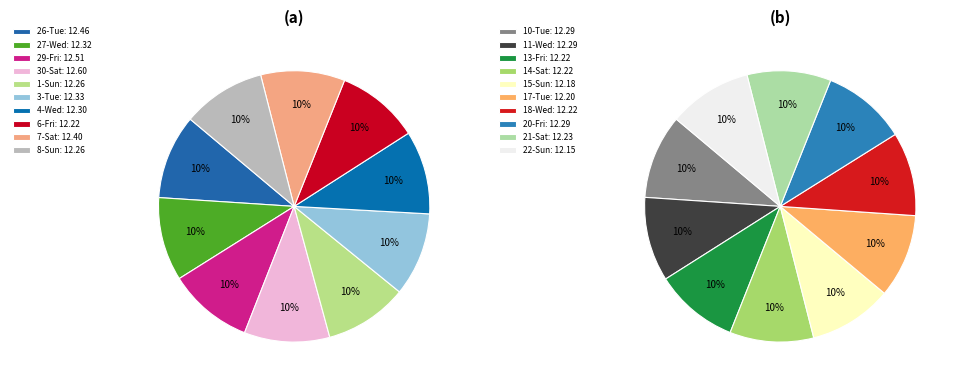

Is there any slice that represents more than half of the pie?

No